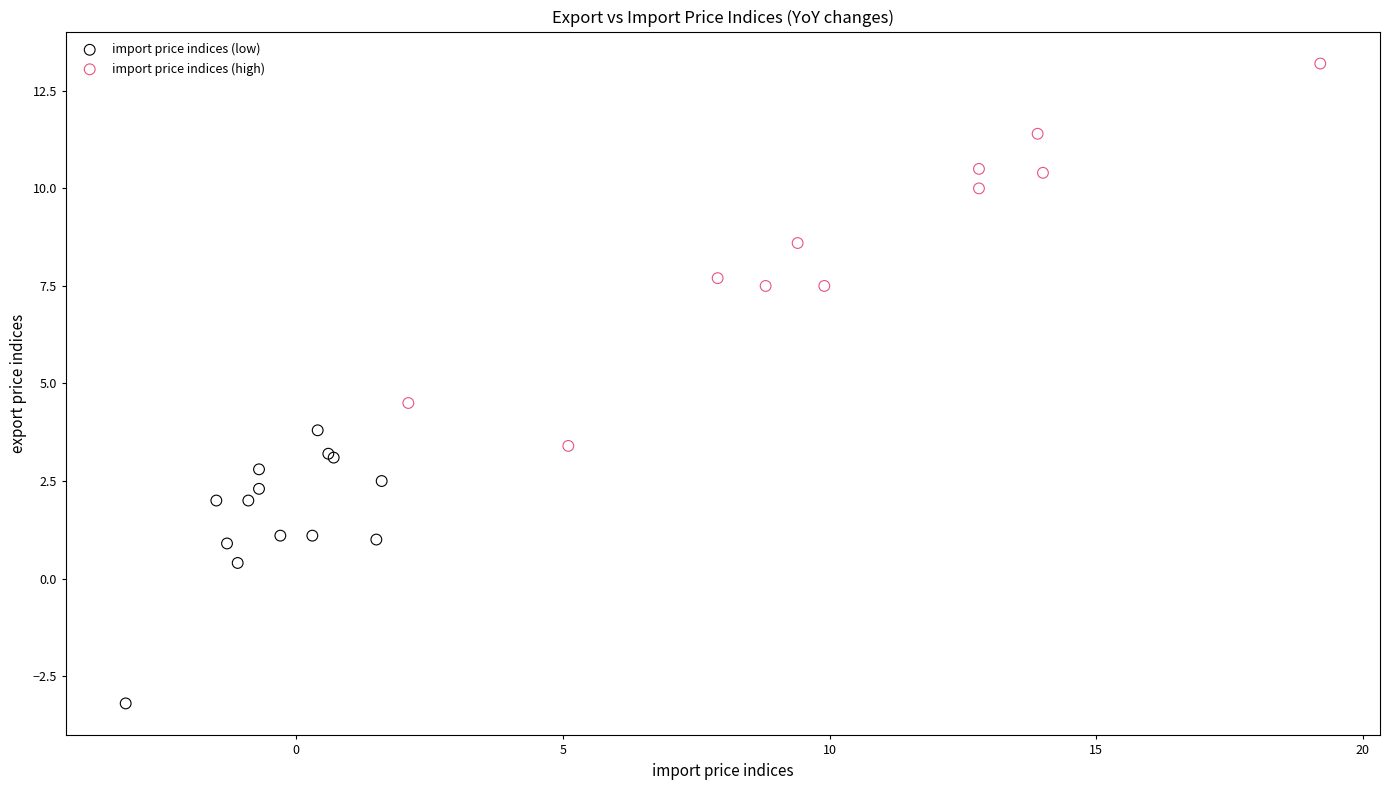

What are all the series names shown in the legend?

import price indices (low), import price indices (high)